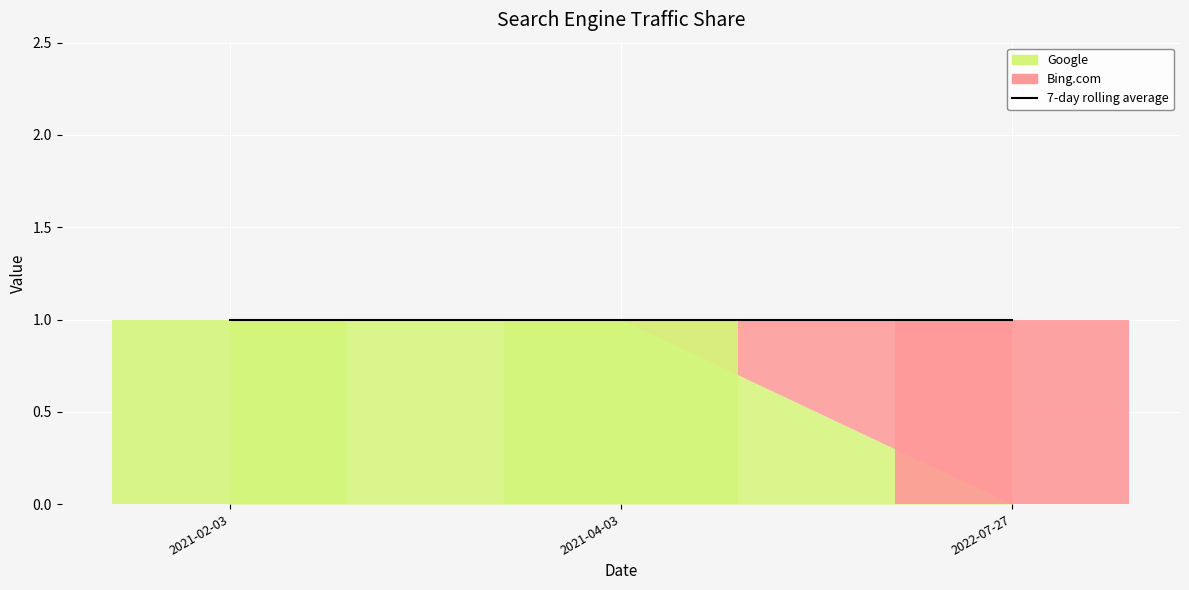

What position from the right is 2022-07-27?

1